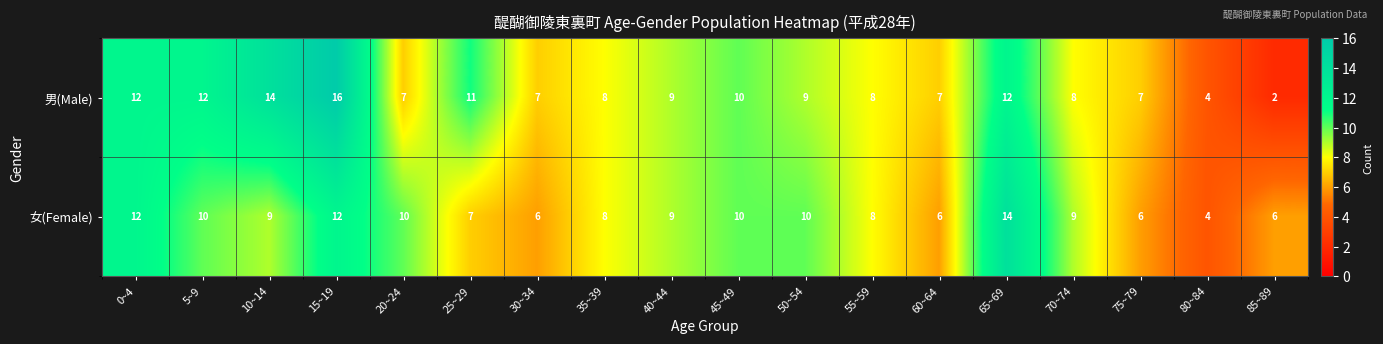

What is the difference between the 男(Male) values at 50~54 and 10~14?

5